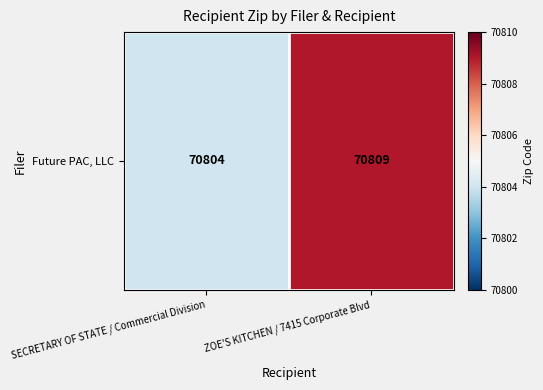

What is the difference between the values at ZOE'S KITCHEN / 7415 Corporate Blvd and SECRETARY OF STATE / Commercial Division?

5